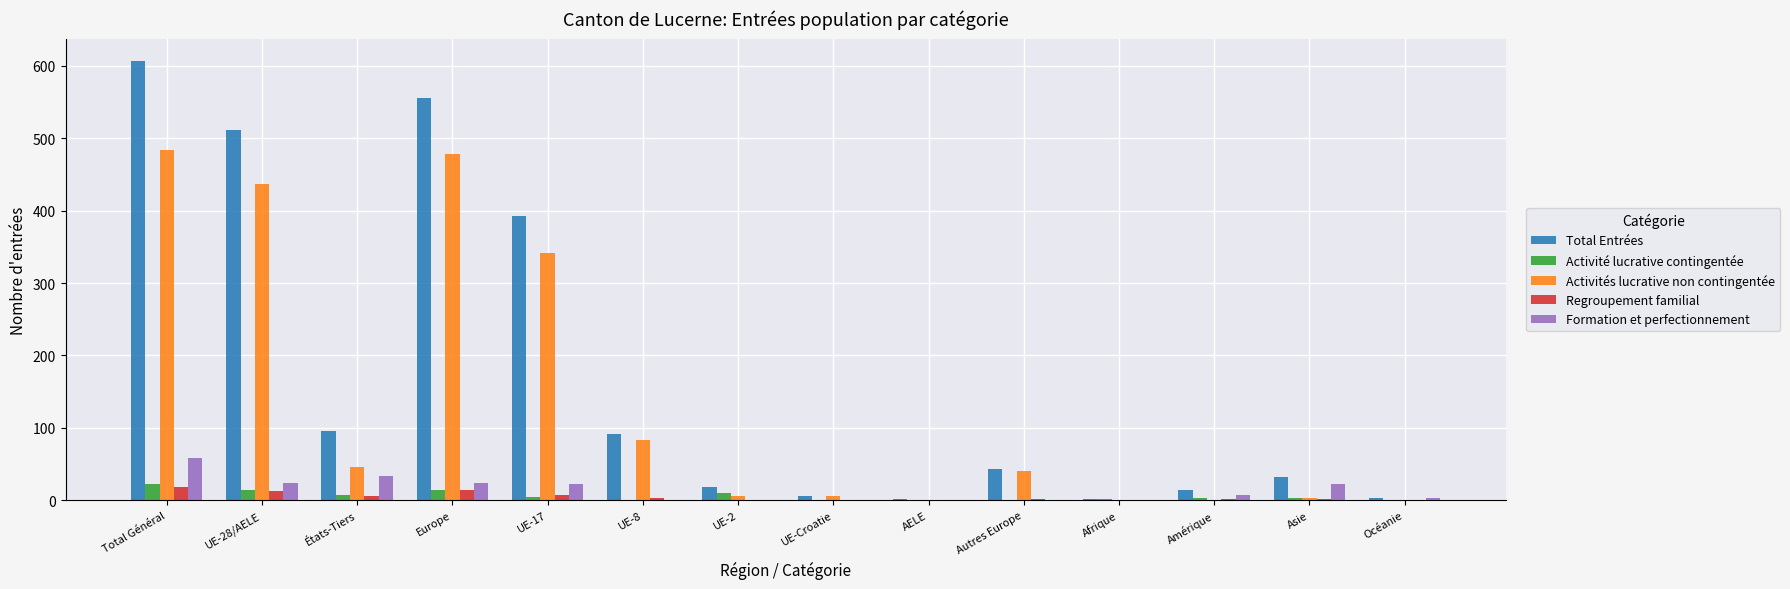

The Formation et perfectionnement series shows 24 at UE-28/AELE. True or false?

True